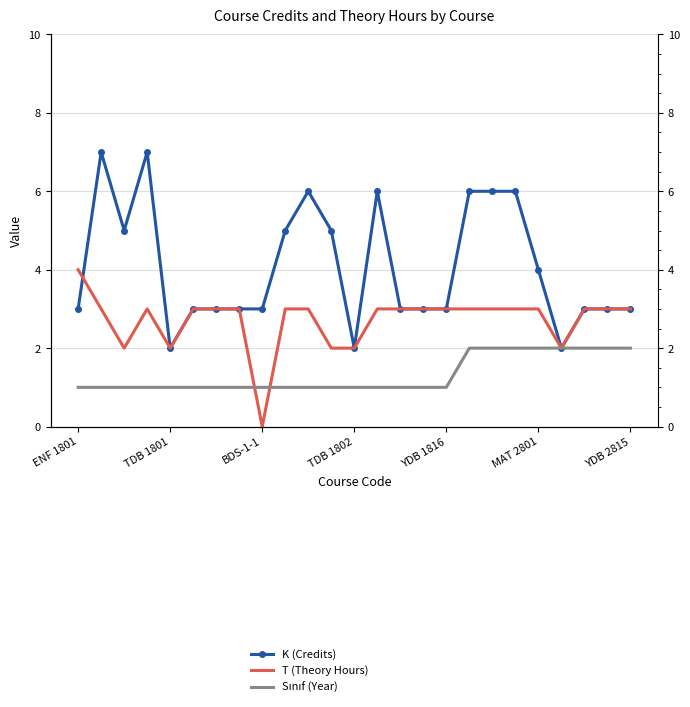

Rank the series by their maximum value, from highest to lowest.

K (Credits), T (Theory Hours), Sınıf (Year)